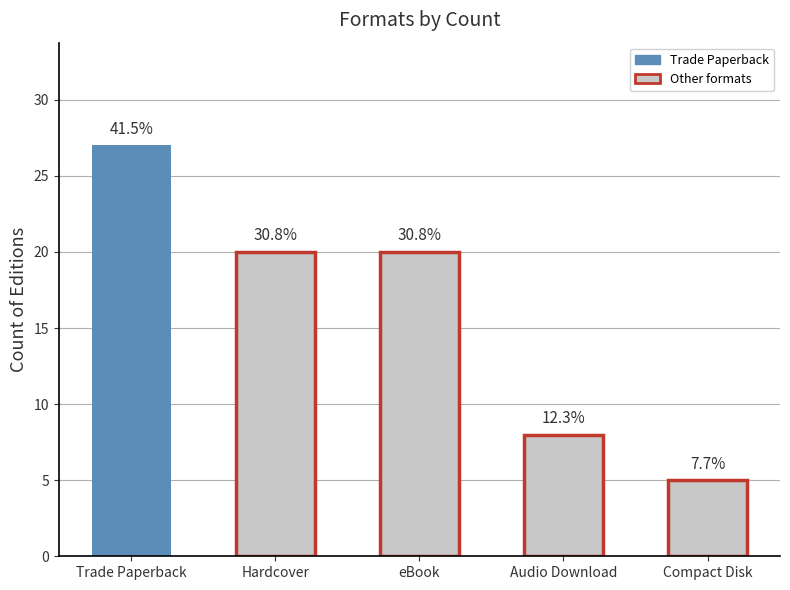

The value at Compact Disk is 7. True or false?

False